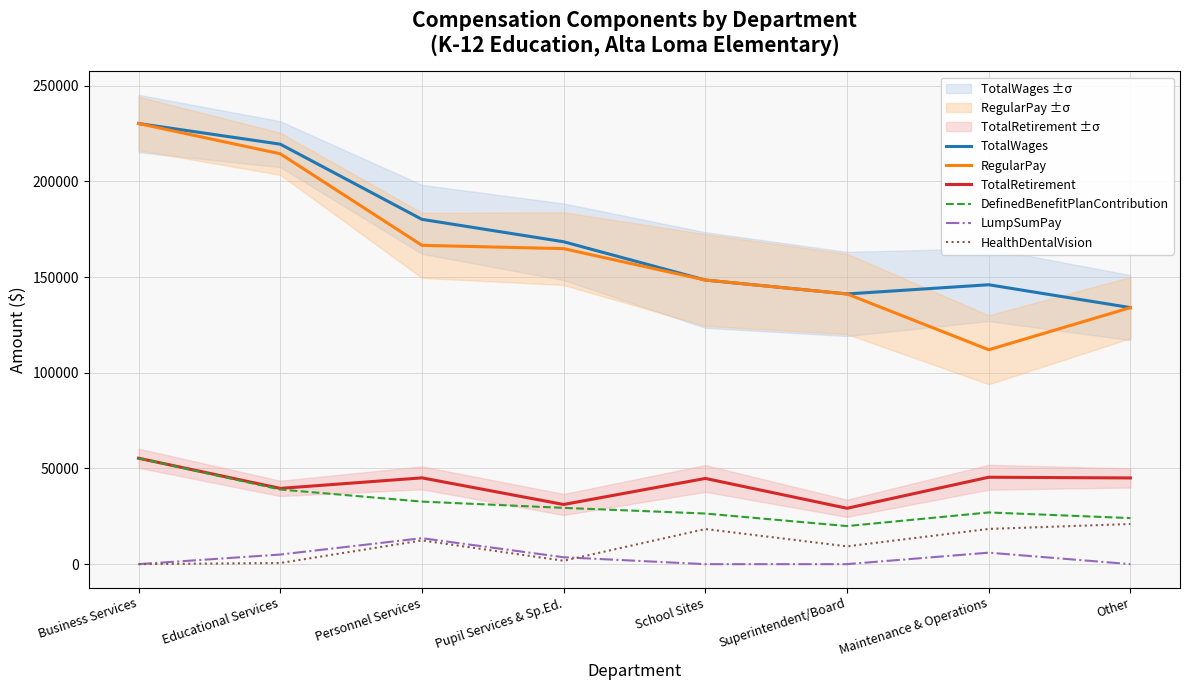

Does the chart display data point markers on the line(s)?

No